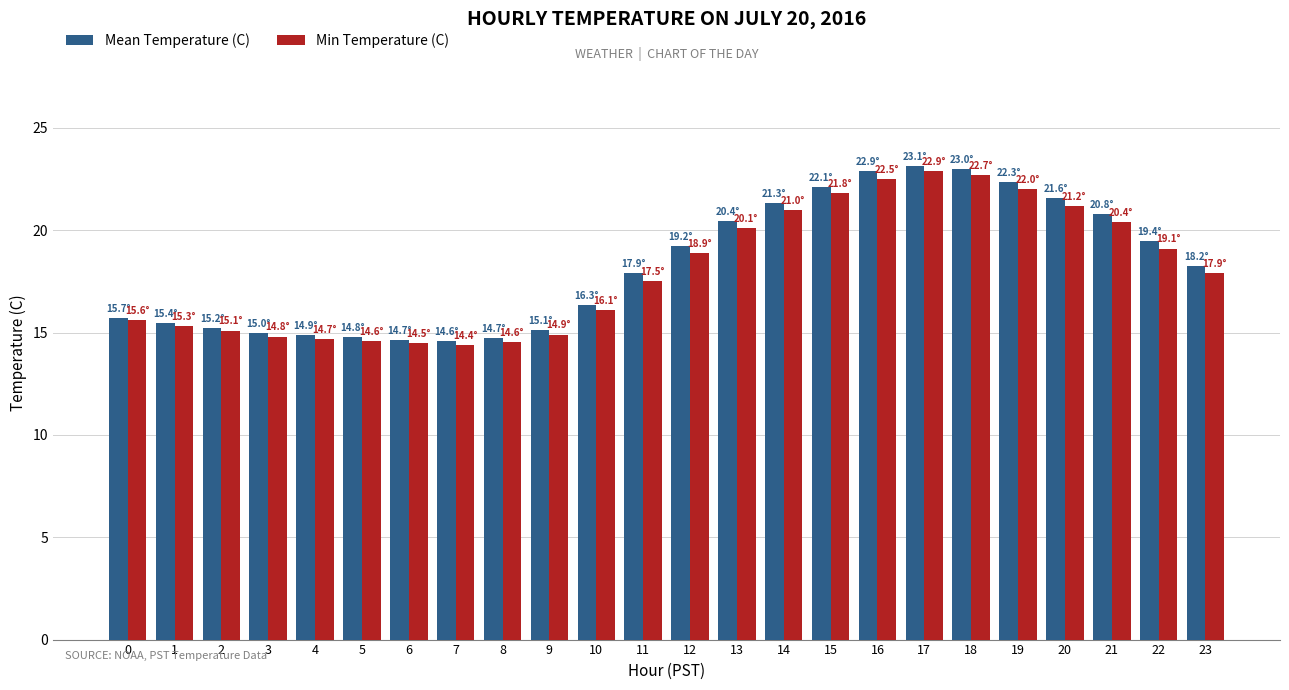

At which label does Min Temperature (C) first exceed 17?

11